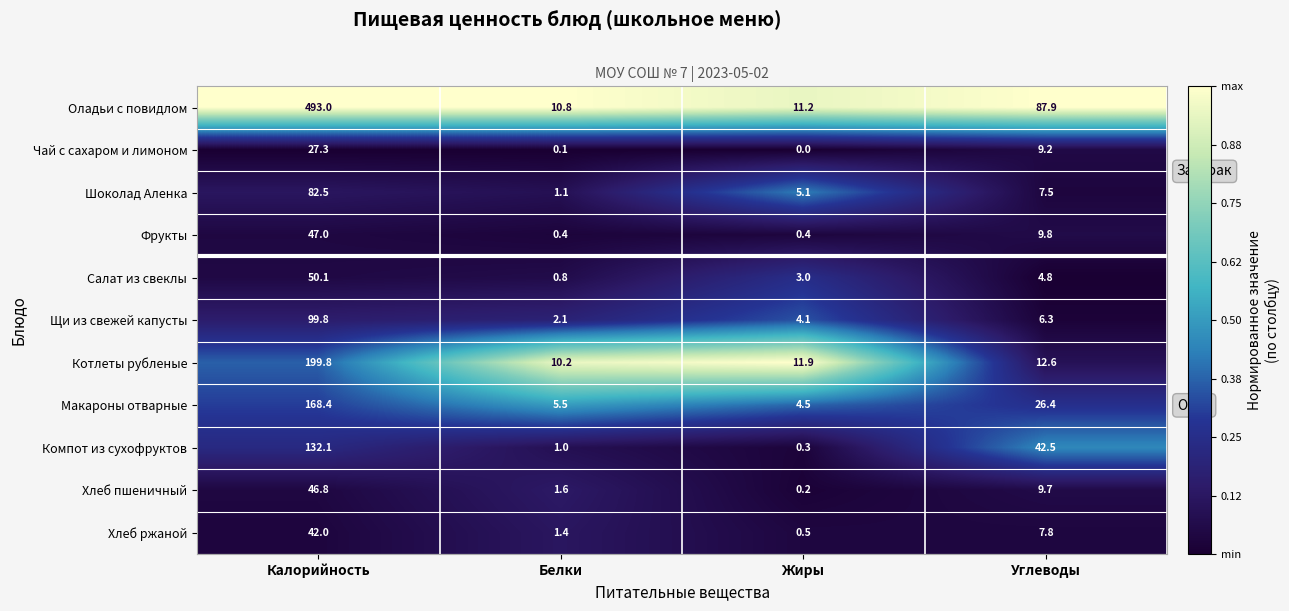

Where is Хлеб пшеничный nearest to the value 23?

Углеводы